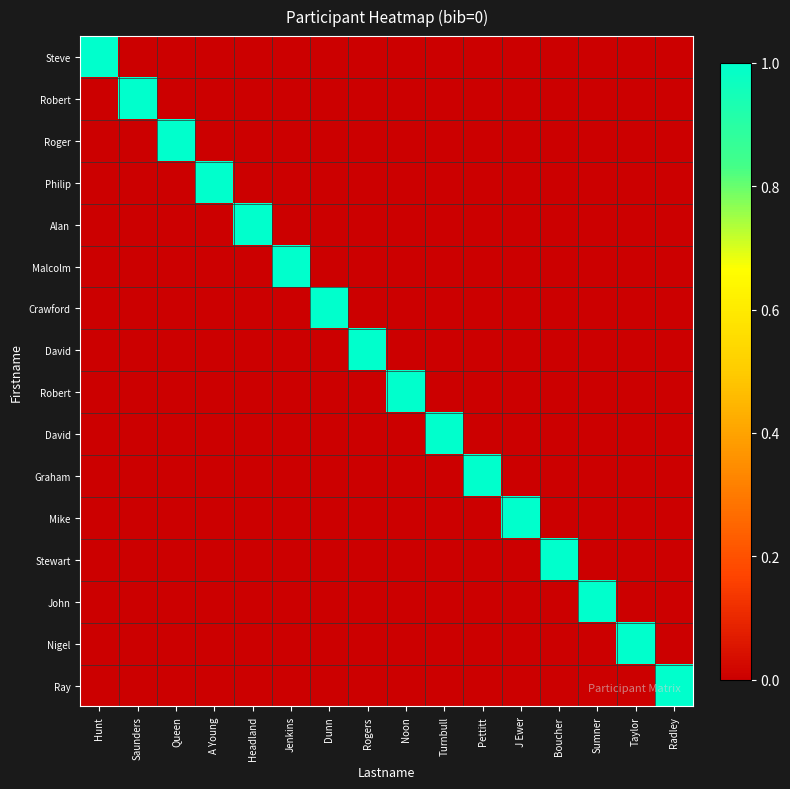

At which category is the sum across all series the highest?

Hunt